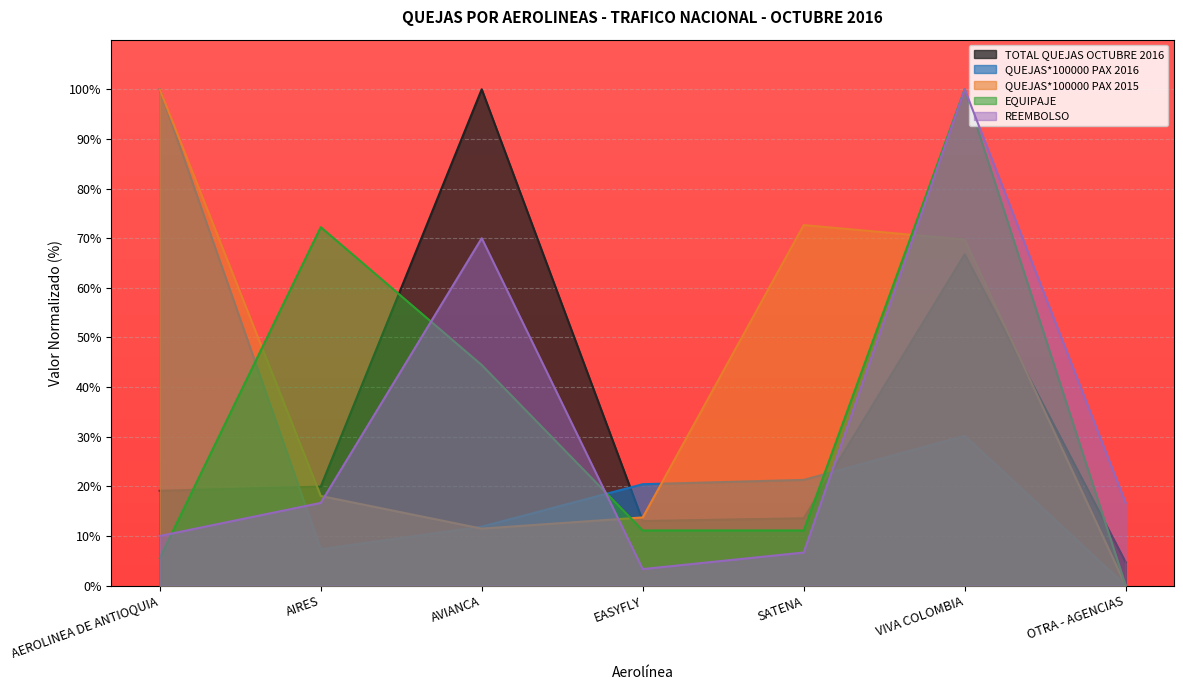

What position from the right is OTRA - AGENCIAS?

1